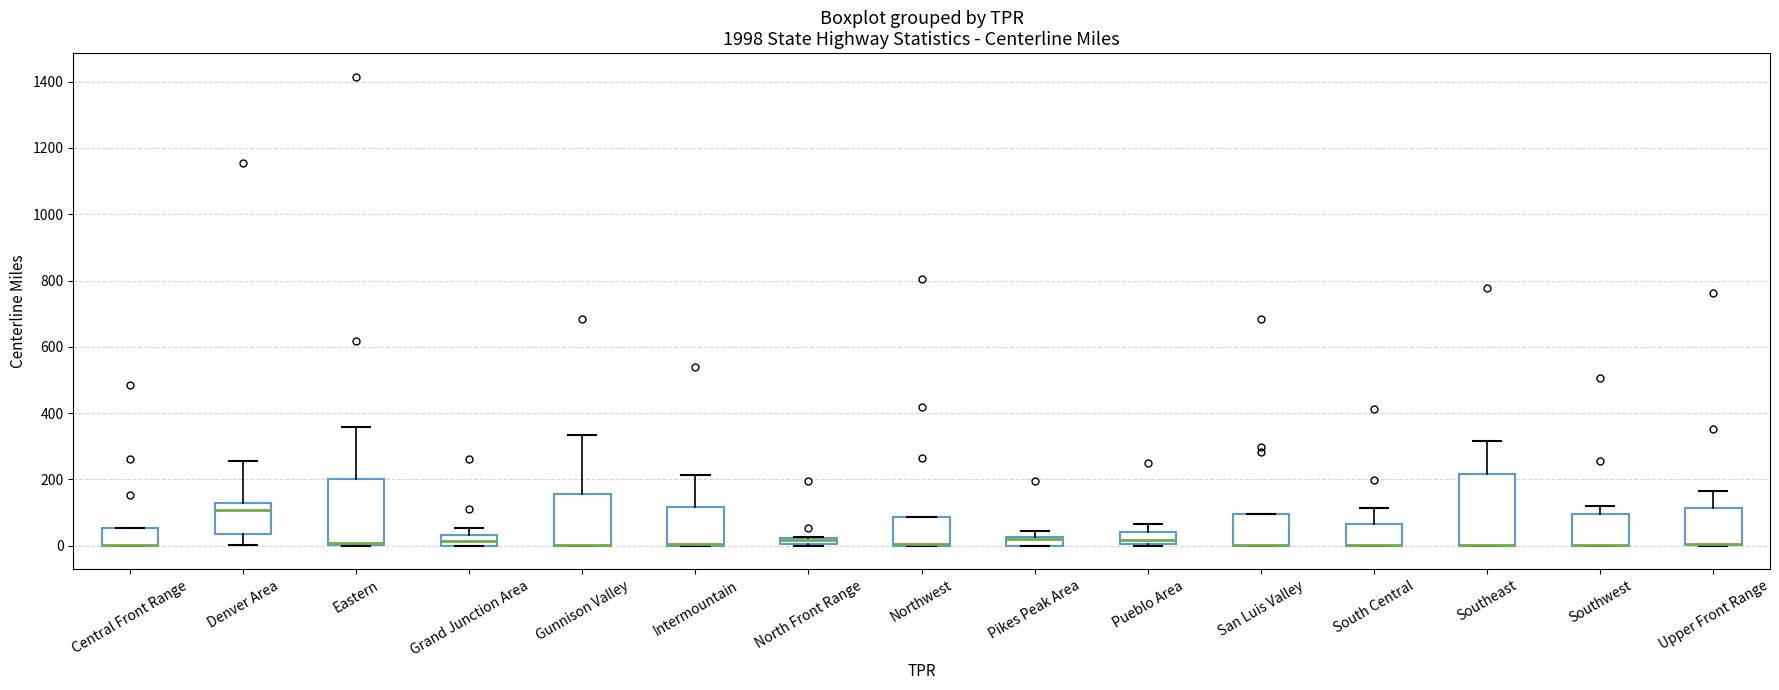

Where is the upper edge of the box for Grand Junction Area on the y-axis? The values are not printed on the chart, so give them approximately, as read against the axis.

40